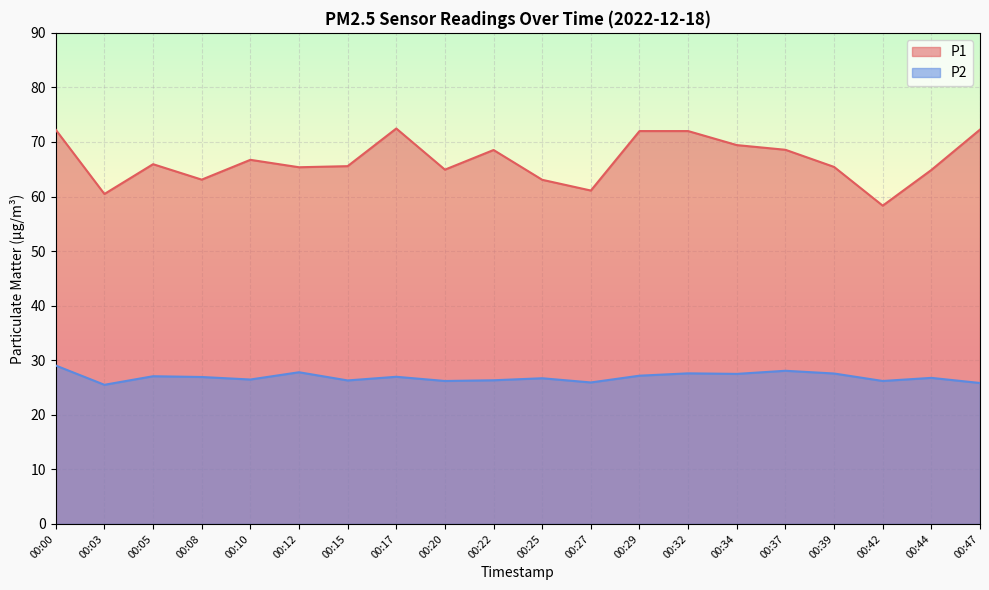

Rank the series by their average value, from highest to lowest.

P1, P2